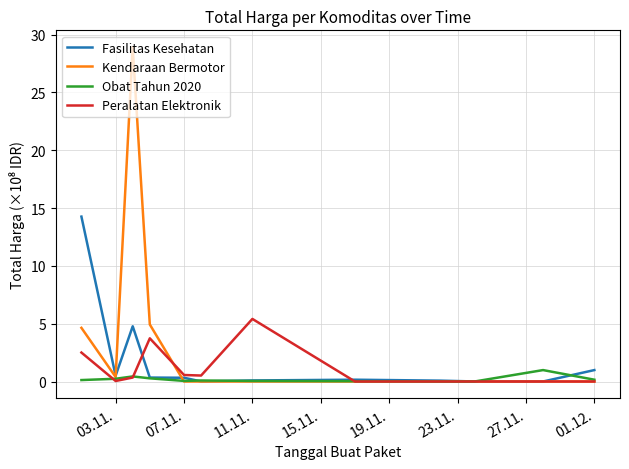

Which series has the largest total across all categories?

Kendaraan Bermotor